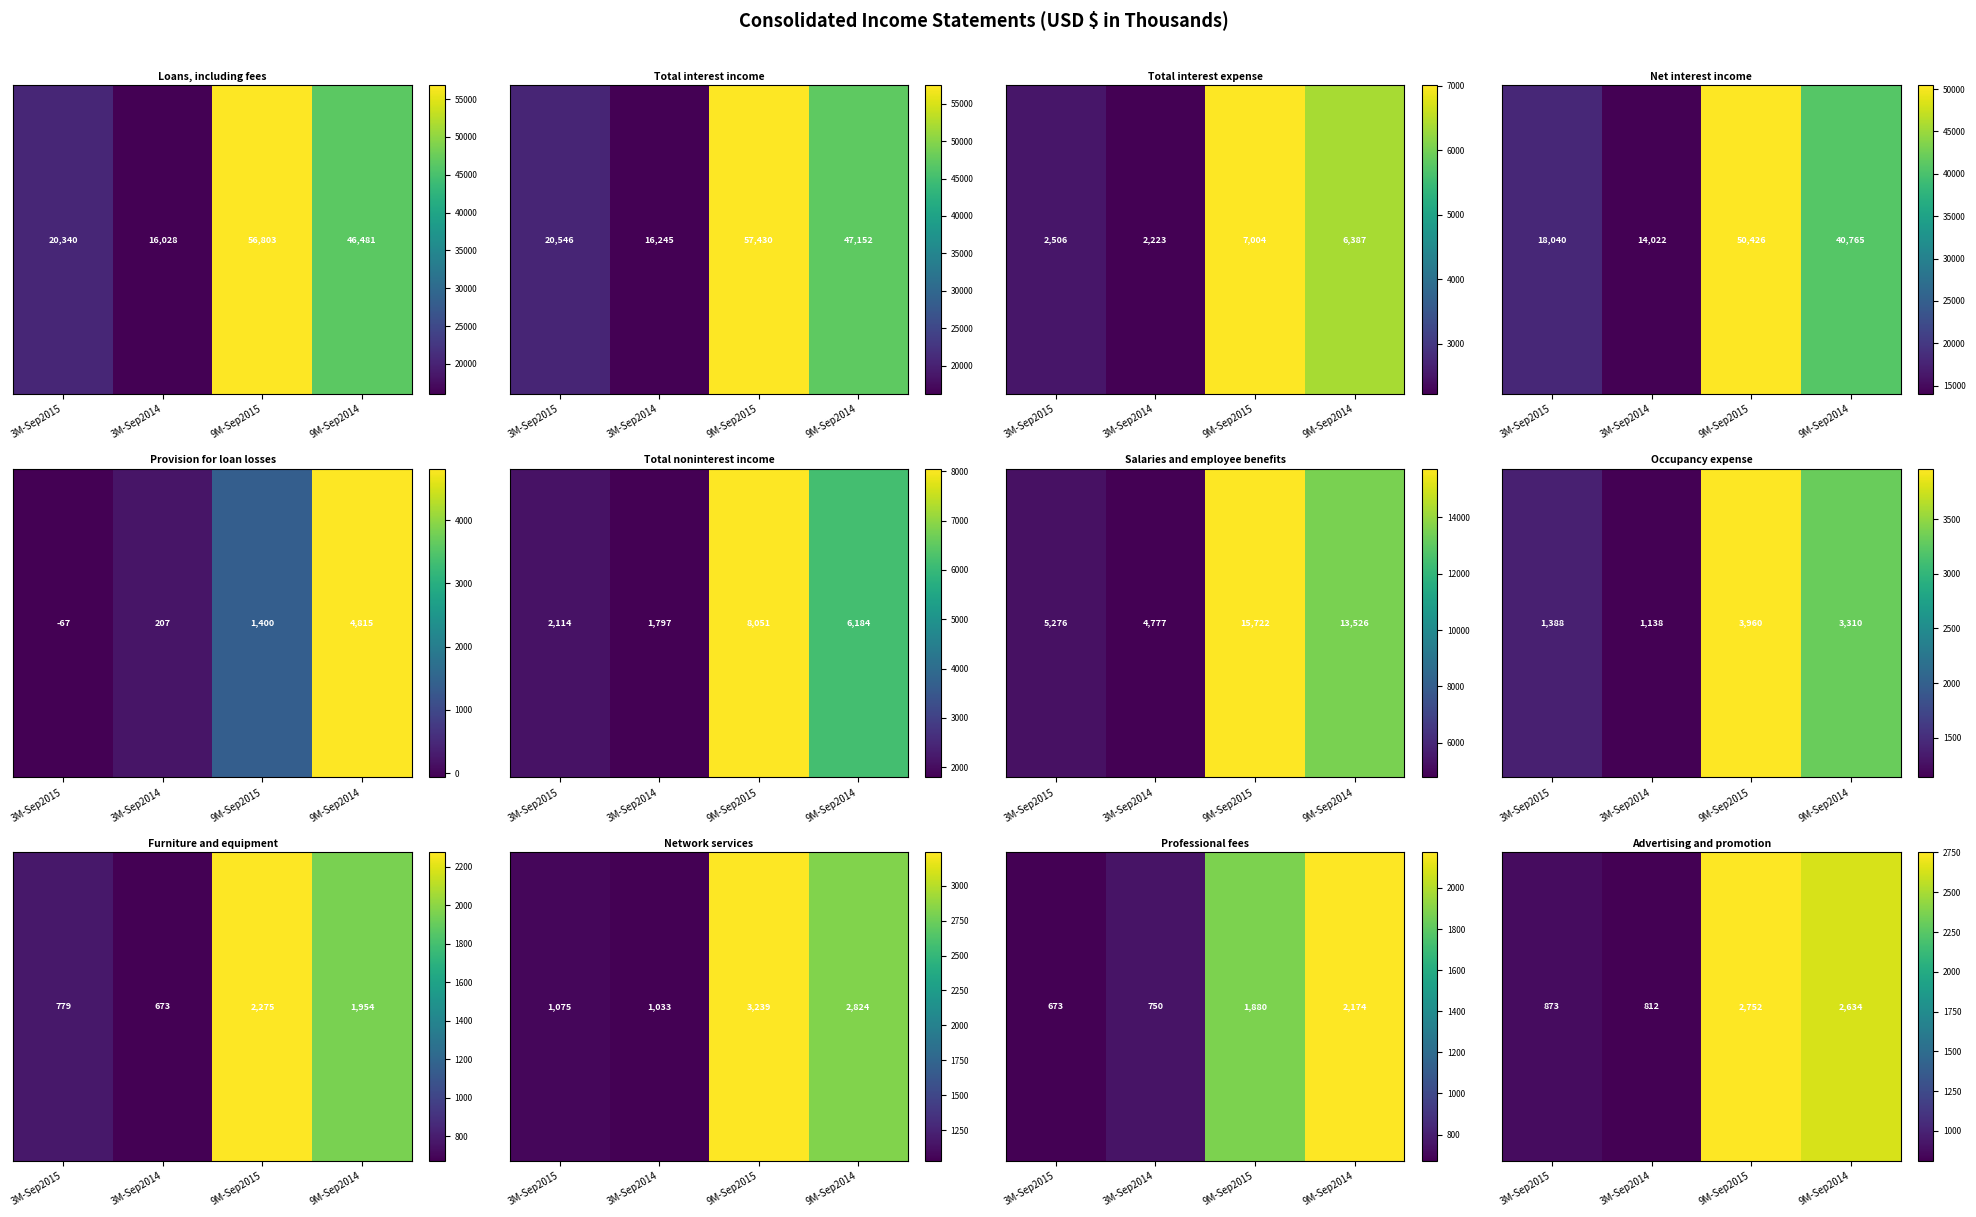

What is the ratio of the value at 3M-Sep2015 to the value at 3M-Sep2014?

1.1